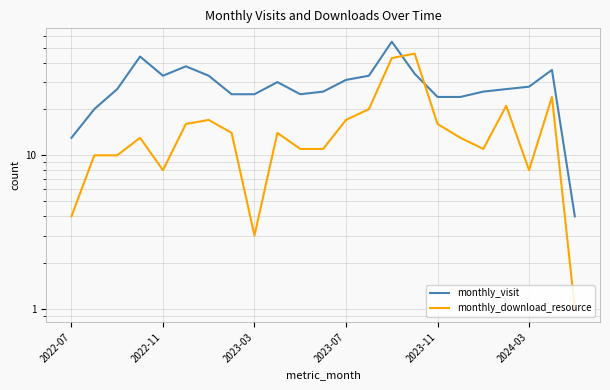

True or false: monthly_visit has more than 2 interior local peaks.

True